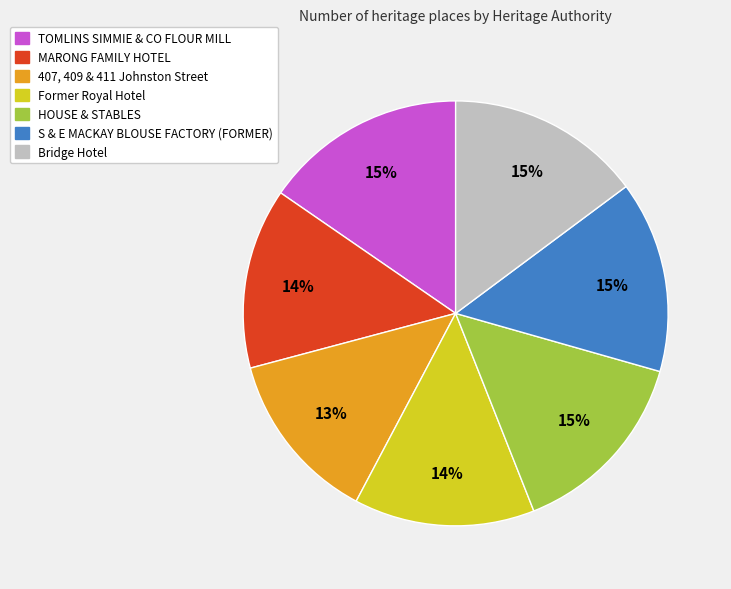

To the nearest percent, what portion does 407, 409 & 411 Johnston Street represent?

13%